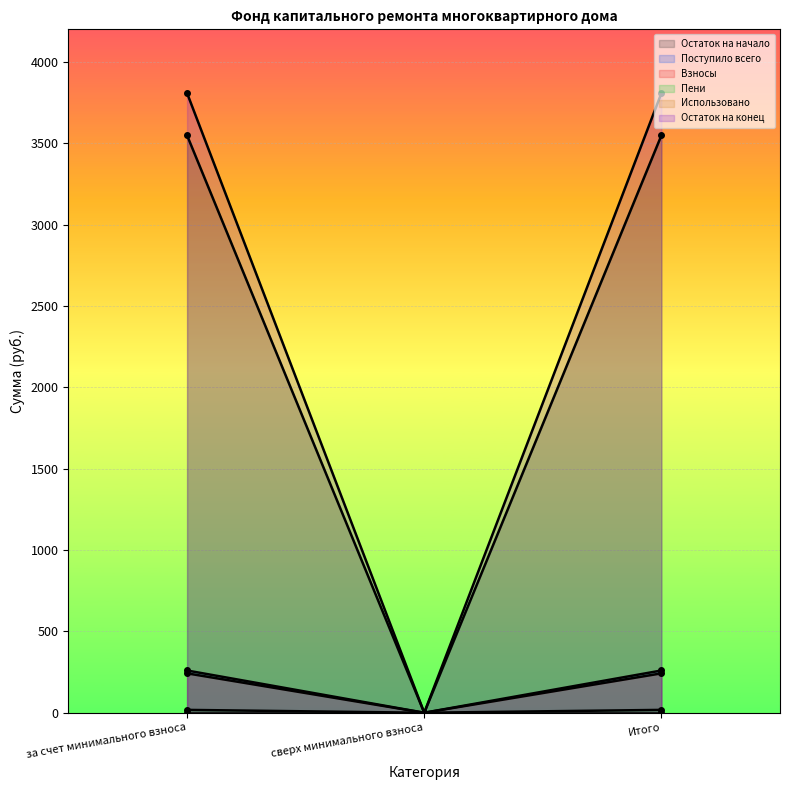

What is the difference between the maximum and minimum values in the Взносы series?

259.6